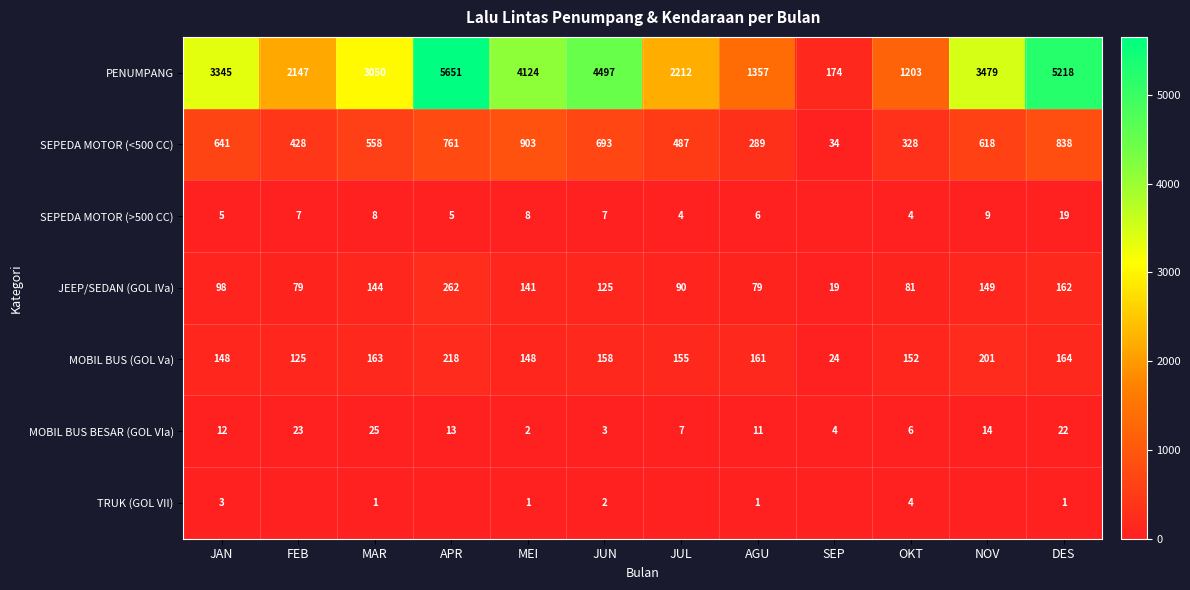

At which category does the chart reach its peak across all series?

APR